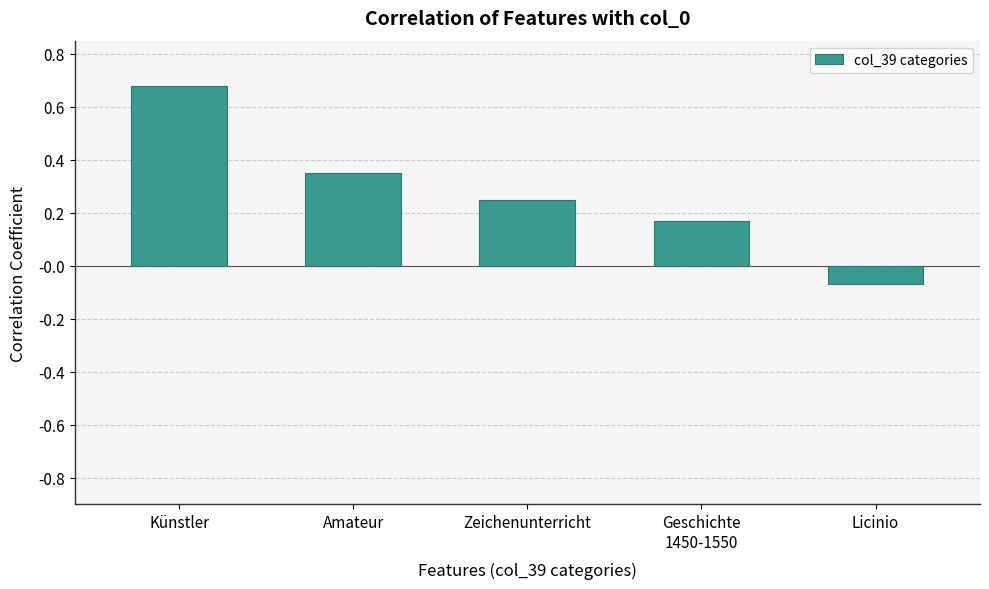

List the labels in order of value, smallest first.

Licinio, Geschichte
1450-1550, Zeichenunterricht, Amateur, Künstler